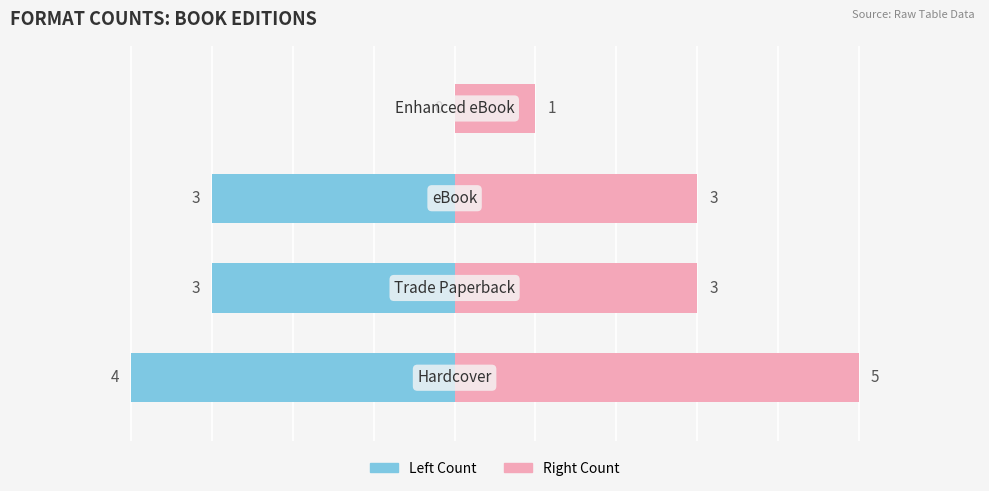

True or false: Left (Blue) has a value of -7 at 0.

False